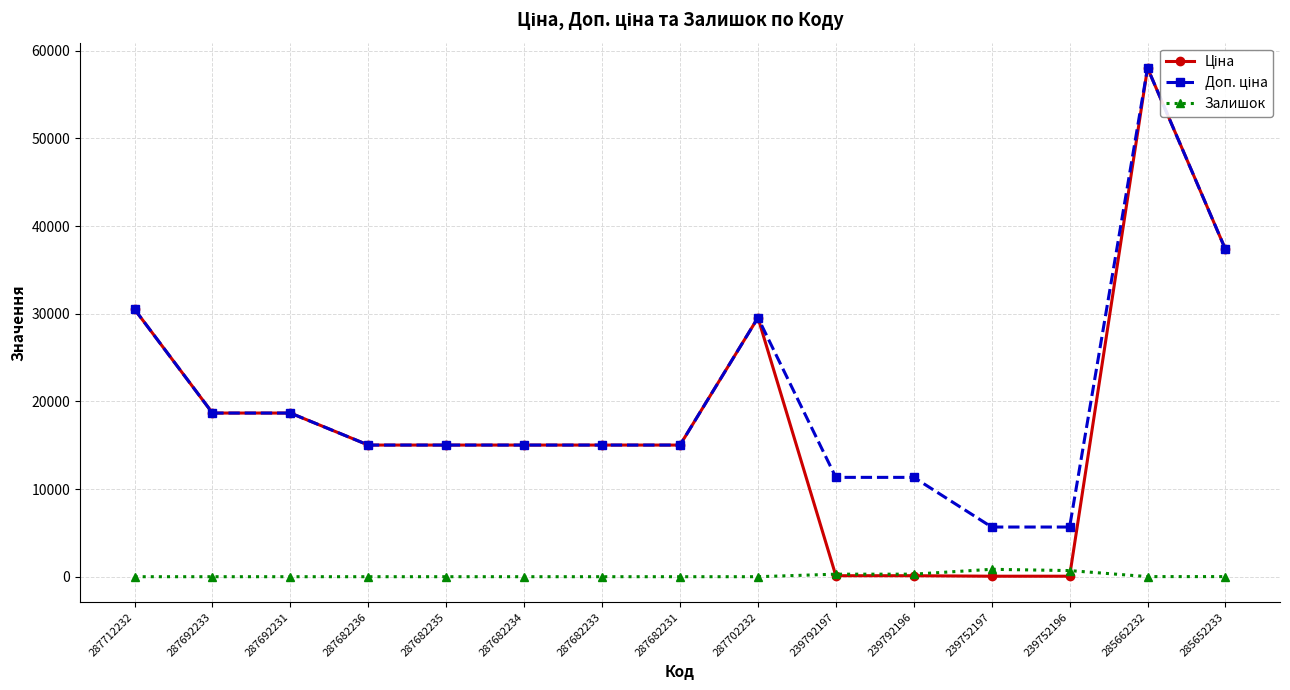

At which category is the sum across all series the highest?

285662232